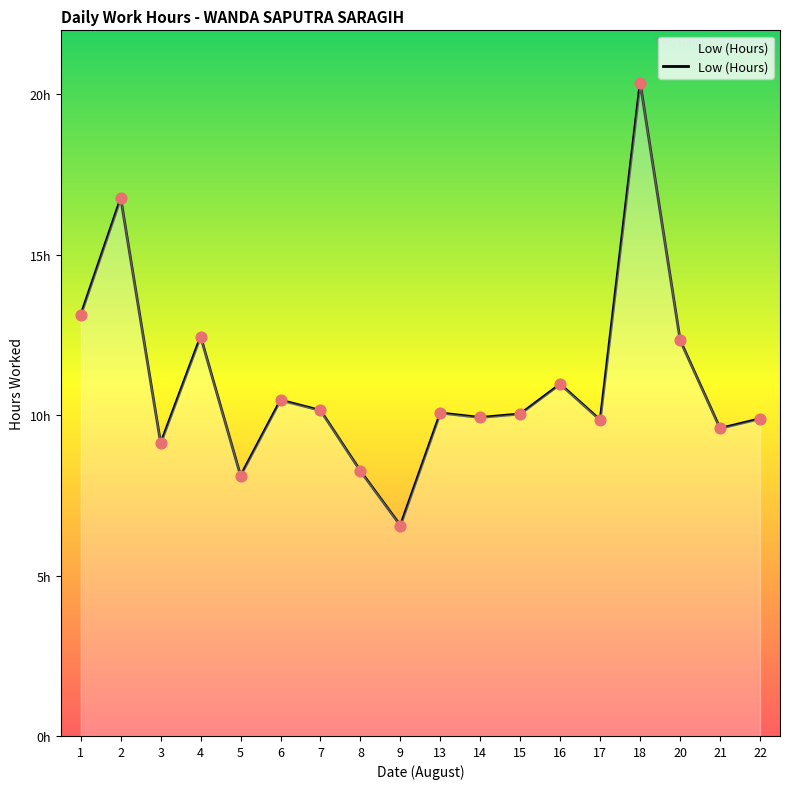

Approximately how many times larger is the value at 6 compared to 22?

1.1